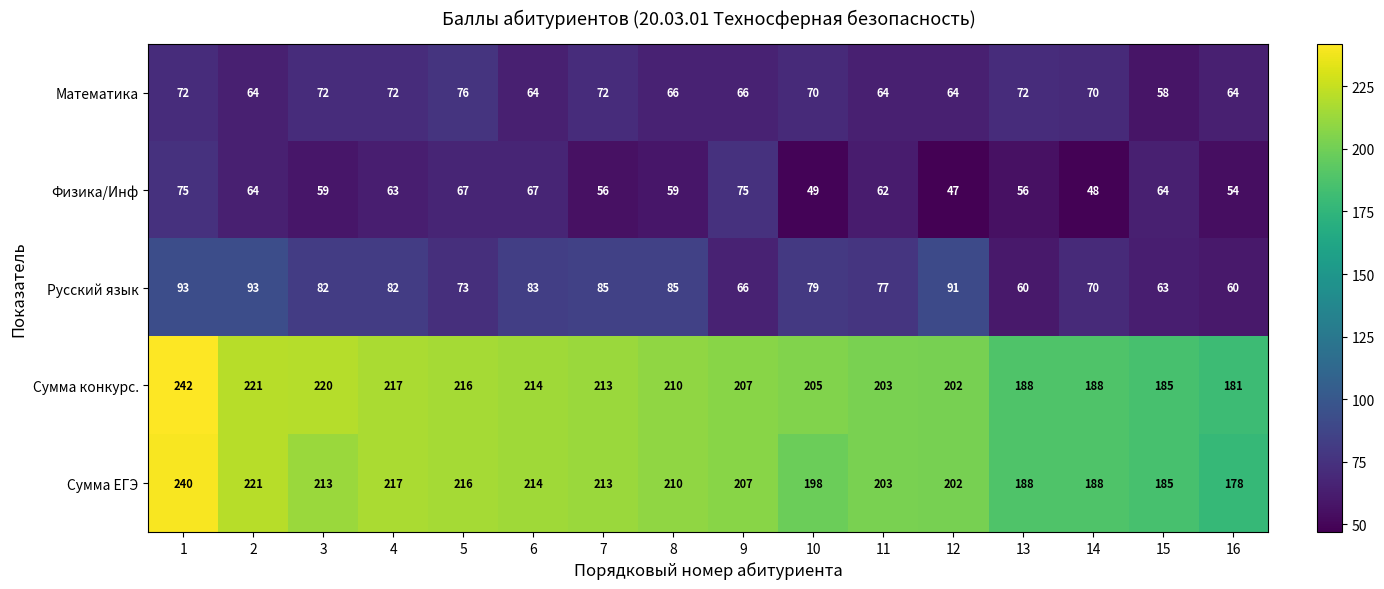

The Математика series shows 17 at 9. True or false?

False